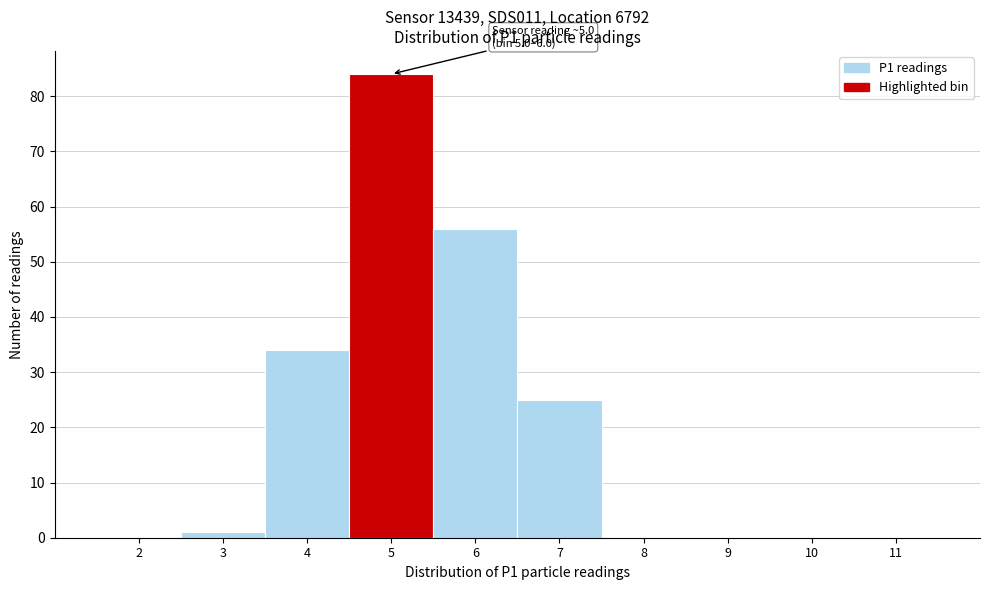

Reading right to left, transcribe all the data shown in this chart.

11=0	10=0	9=0	8=0	7=25	6=56	5=84	4=34	3=1	2=0